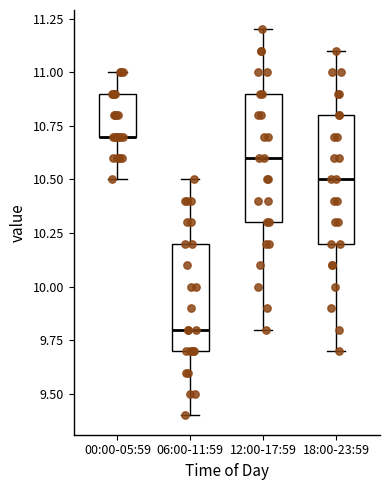

Where does the upper whisker of the box for 06:00-11:59 end on the y-axis? The values are not printed on the chart, so give them approximately, as read against the axis.

10.5